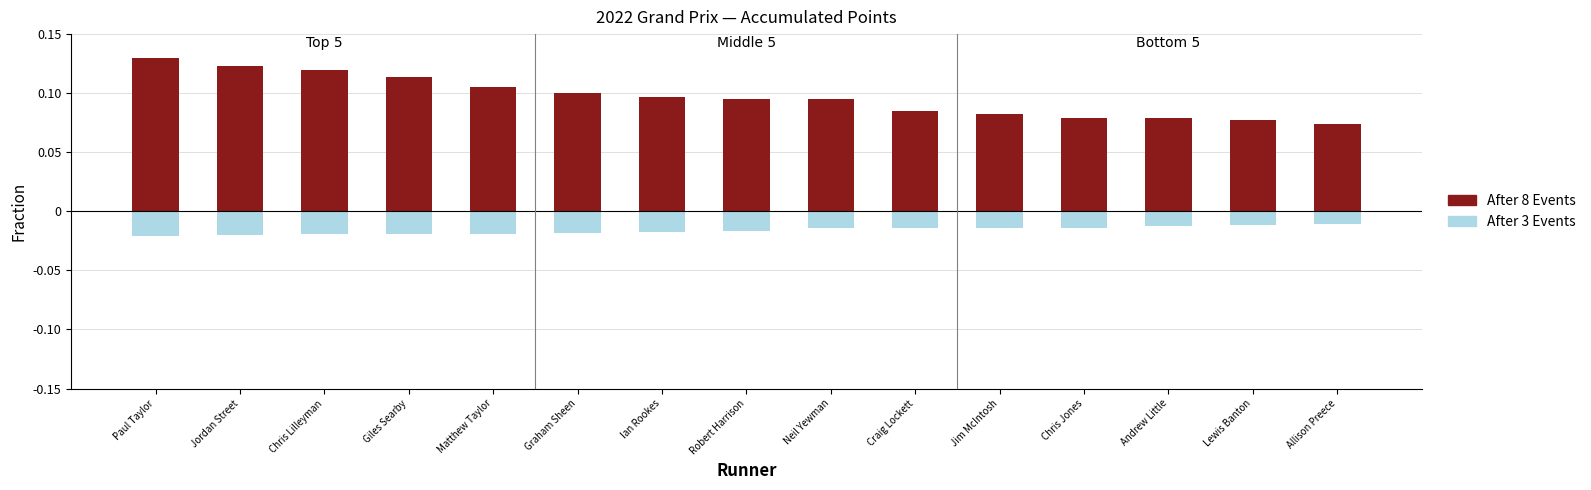

Reading right to left, transcribe all the data shown in this chart.

After 8 Events: Allison Preece=0.1	Lewis Banton=0.1	Andrew Little=0.1	Chris Jones=0.1	Jim McIntosh=0.1	Craig Lockett=0.1	Neil Yewman=0.1	Robert Harrison=0.1	Ian Rookes=0.1	Graham Sheen=0.1	Matthew Taylor=0.1	Giles Searby=0.1	Chris Lilleyman=0.1	Jordan Street=0.1	Paul Taylor=0.1
After 3 Events: Allison Preece=-0.0	Lewis Banton=-0.0	Andrew Little=-0.0	Chris Jones=-0.0	Jim McIntosh=-0.0	Craig Lockett=-0.0	Neil Yewman=-0.0	Robert Harrison=-0.0	Ian Rookes=-0.0	Graham Sheen=-0.0	Matthew Taylor=-0.0	Giles Searby=-0.0	Chris Lilleyman=-0.0	Jordan Street=-0.0	Paul Taylor=-0.0